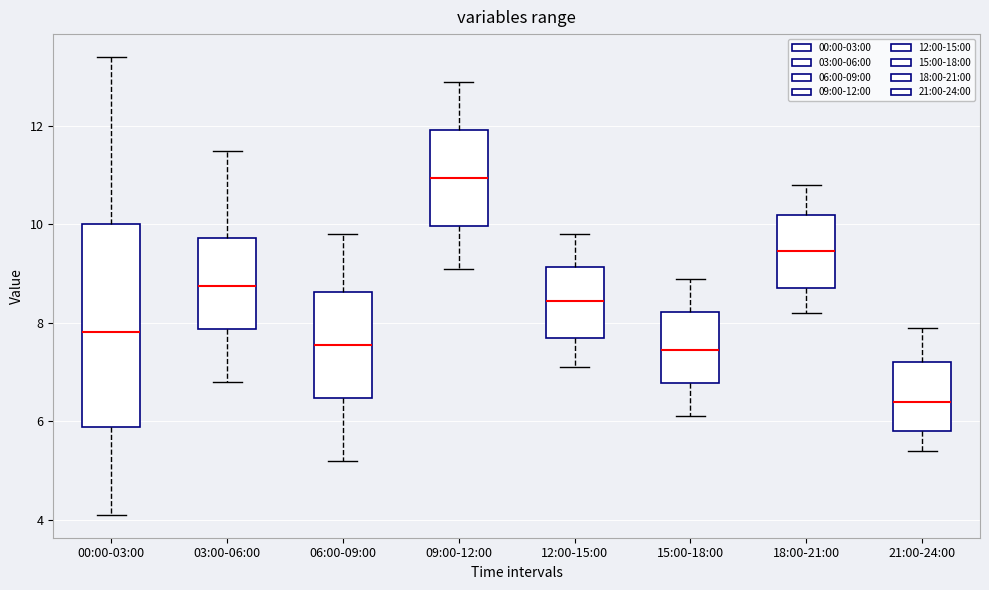

Where does the upper whisker of the box for 15:00-18:00 end on the y-axis? The values are not printed on the chart, so give them approximately, as read against the axis.

9.0